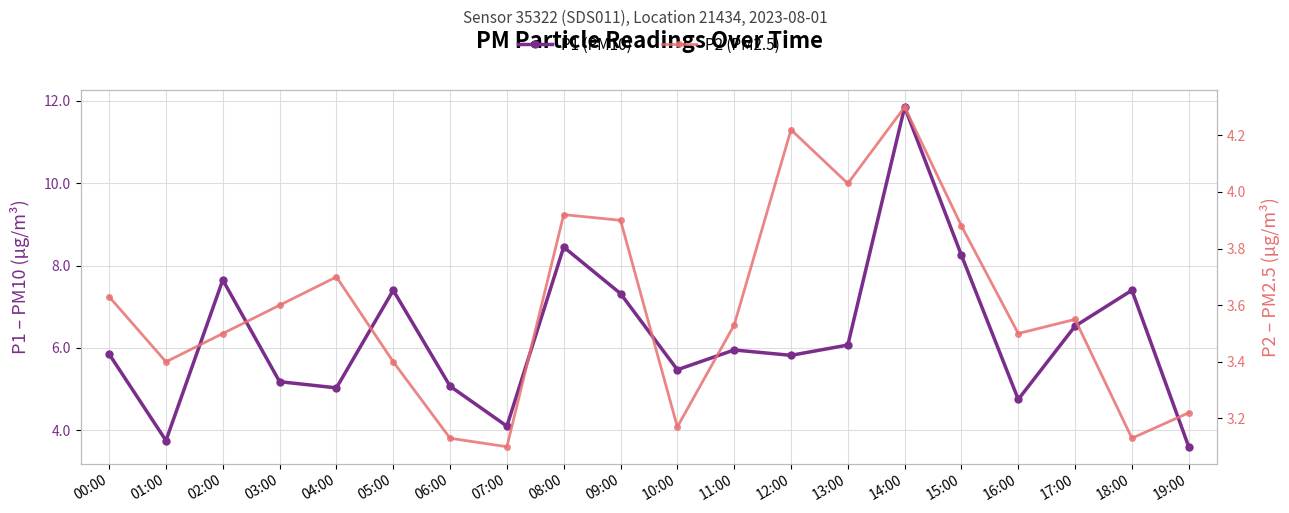

Where is the first local maximum for P1 (PM10)?

02:00